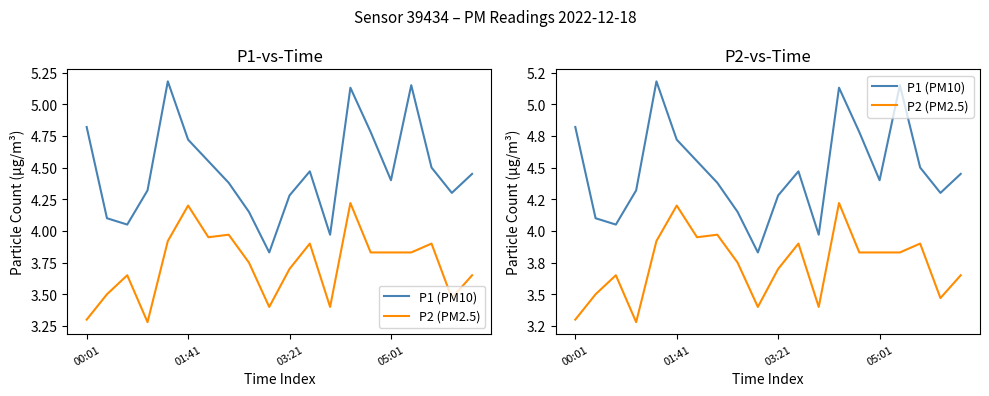

What is the greatest value displayed?

5.2